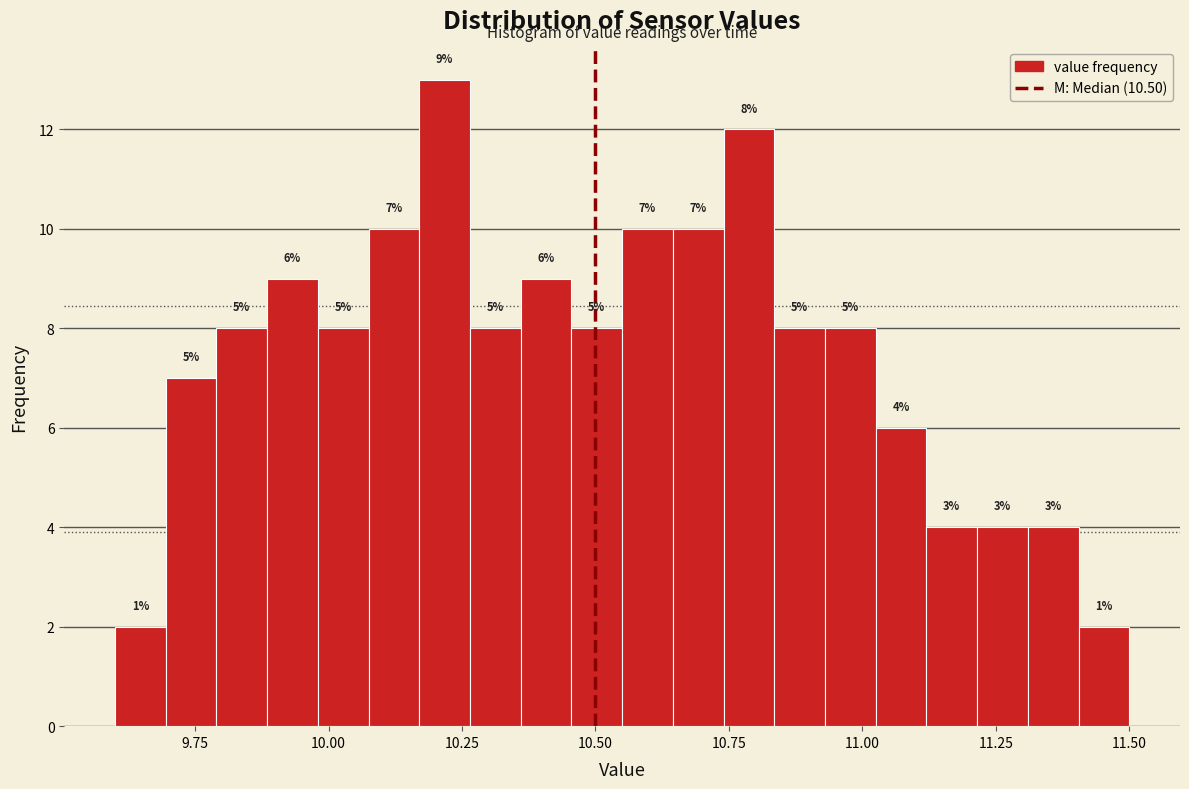

Read against the x-axis, roughly where is the centre of the tallest bar?

10.20